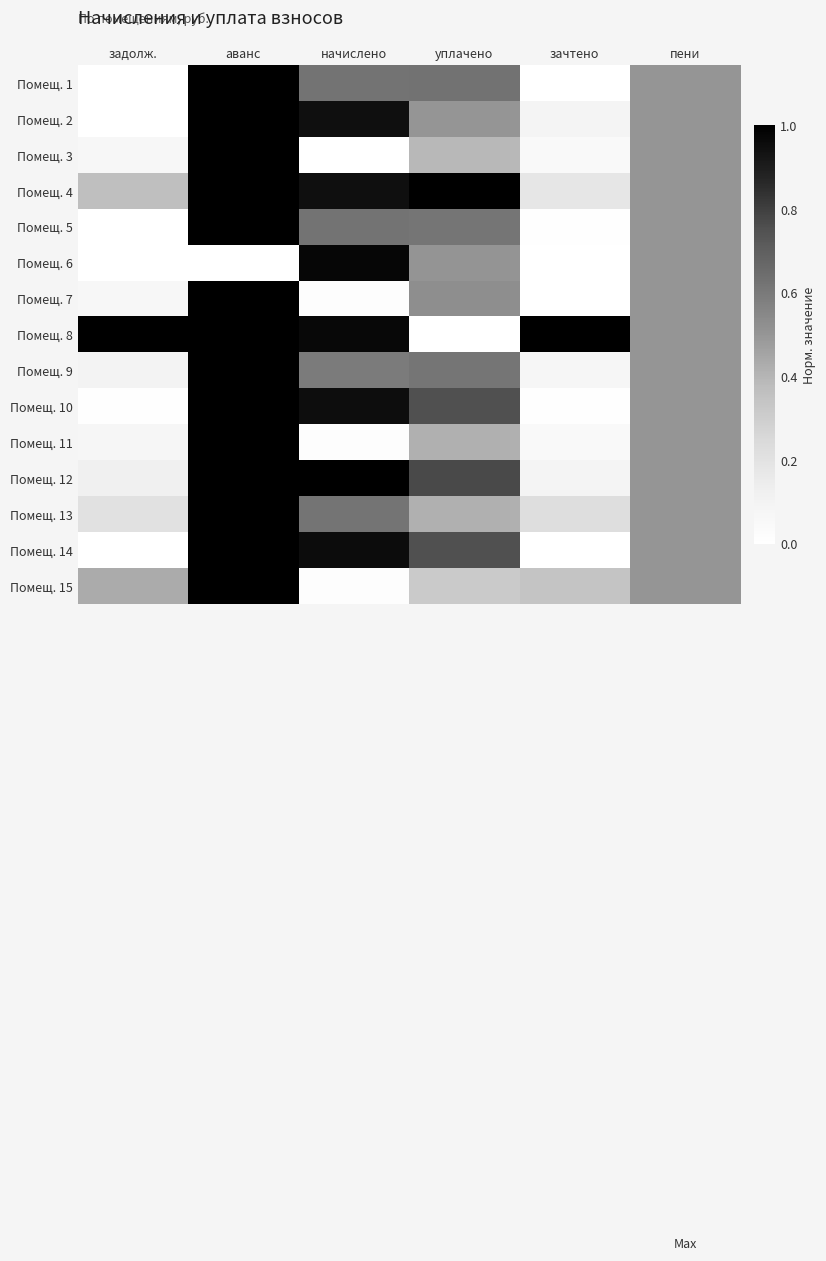

At how many categories does at least one series exceed 0?

6